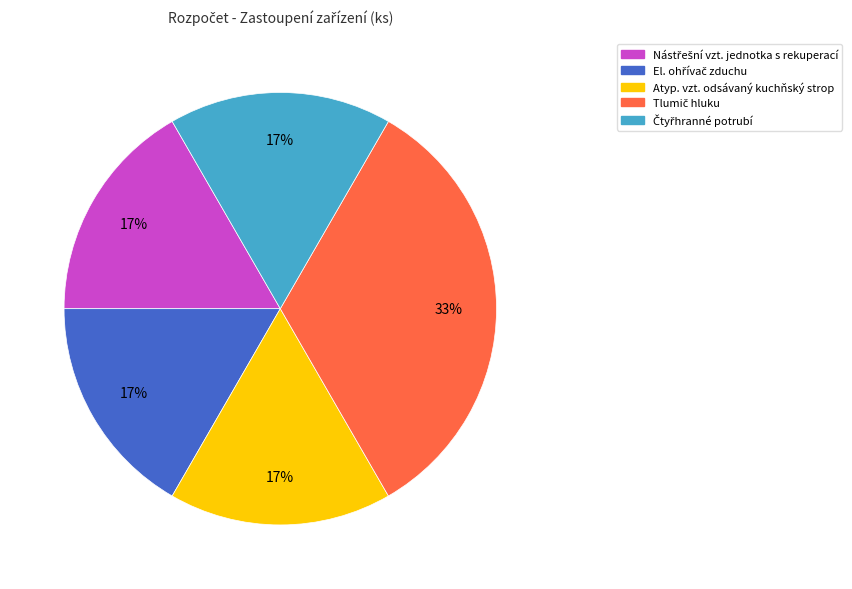

To the nearest percent, what percentage of the pie is Atyp. vzt. odsávaný kuchňský strop?

17%